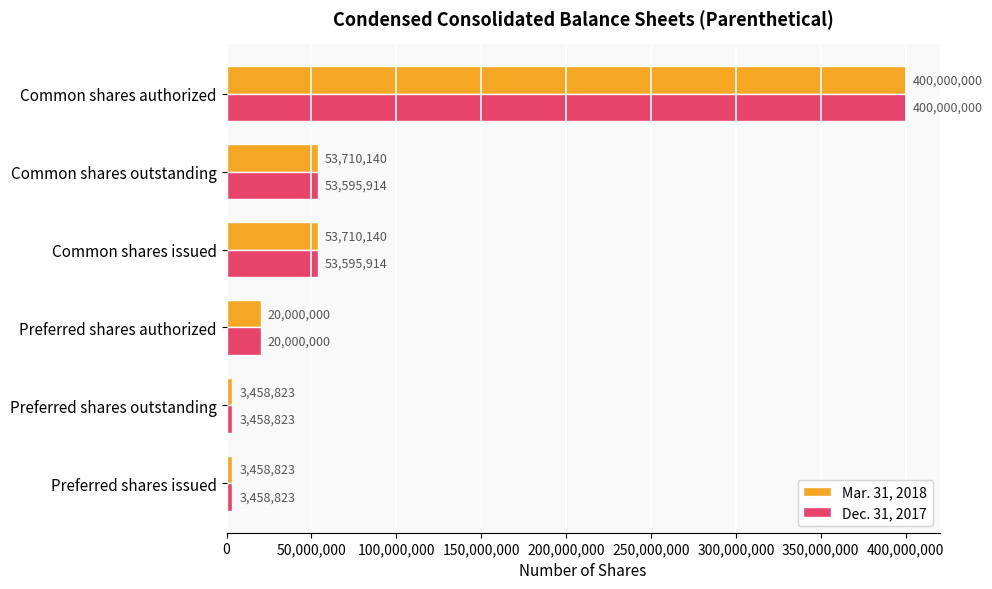

What is the average value of the Mar. 31, 2018 series?

89056321